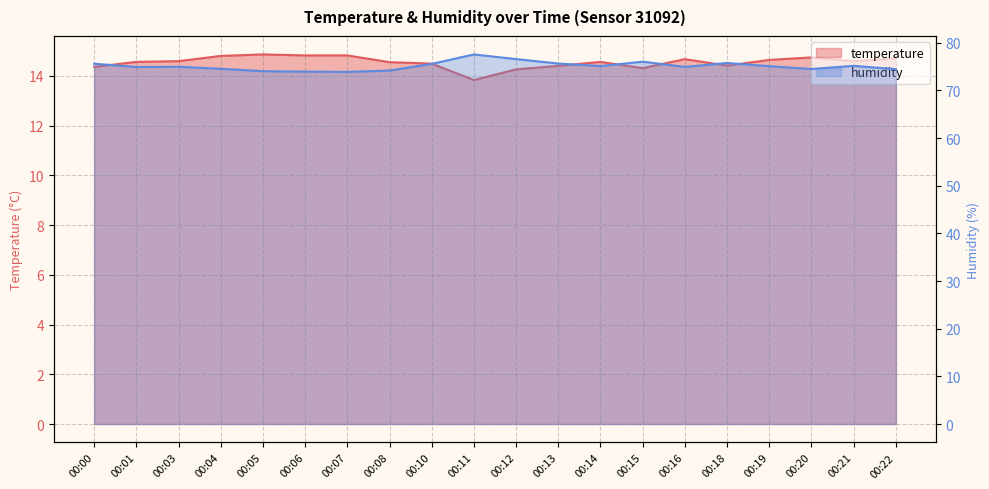

What value does the humidity series have at 00:18?

75.8